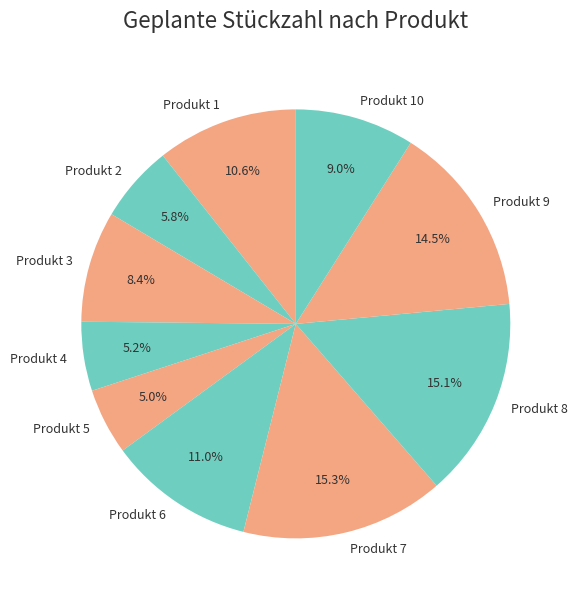

To the nearest percent, what is the average slice percentage?

10%